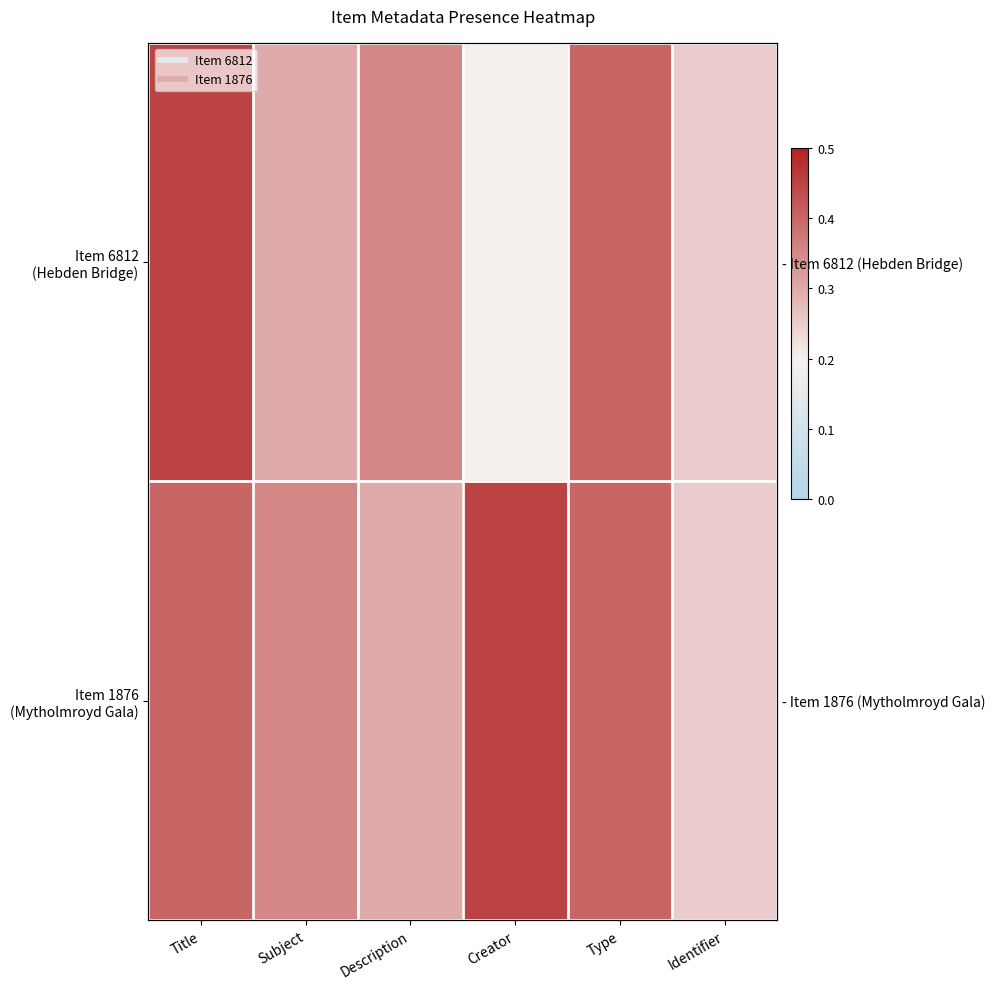

How many categories are shown in the chart?

6